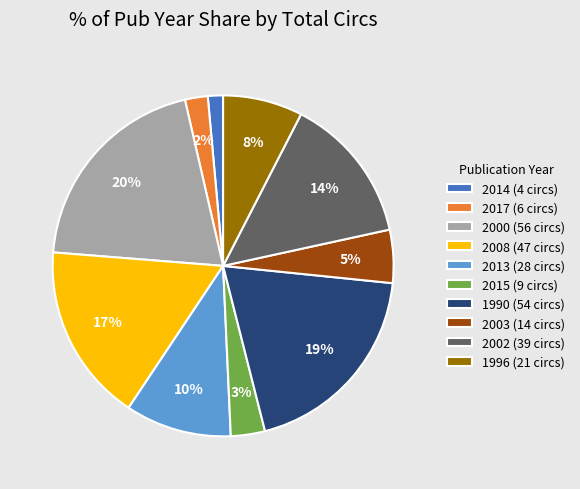

True or false: 2014 (4 circs) accounts for 13% of the total.

False